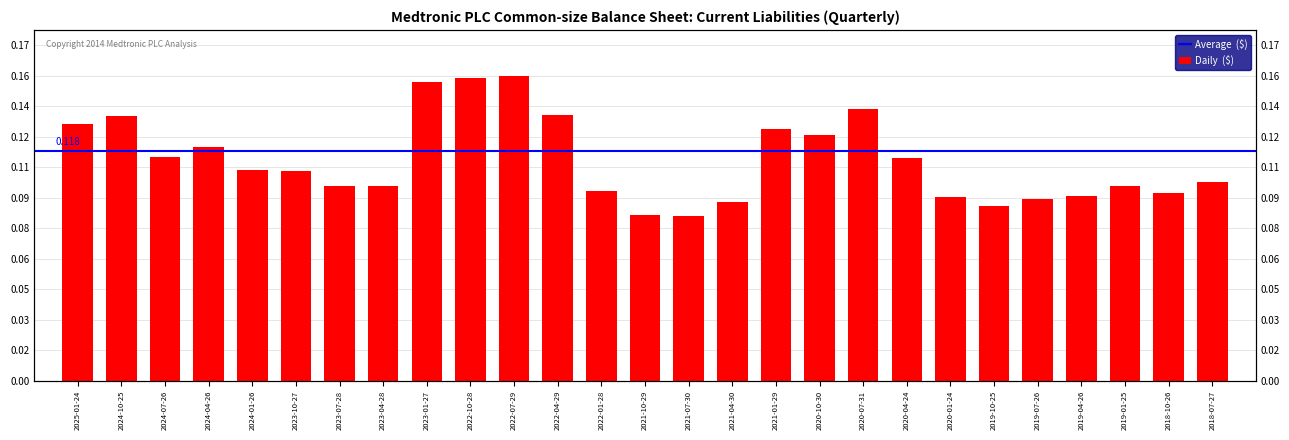

The value at 2019-10-25 is 0.1. True or false?

True